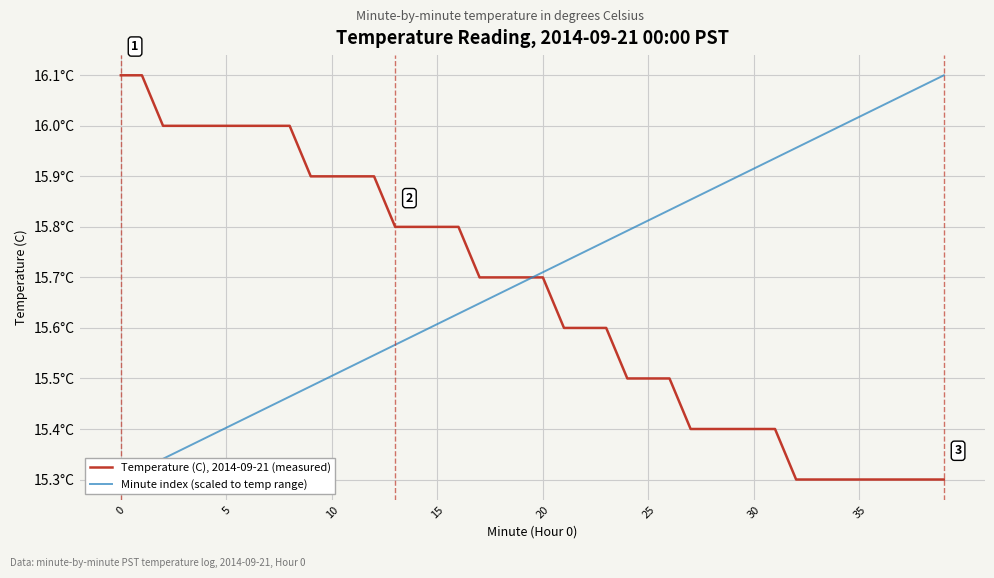

Which category has the lowest value across all series?

32